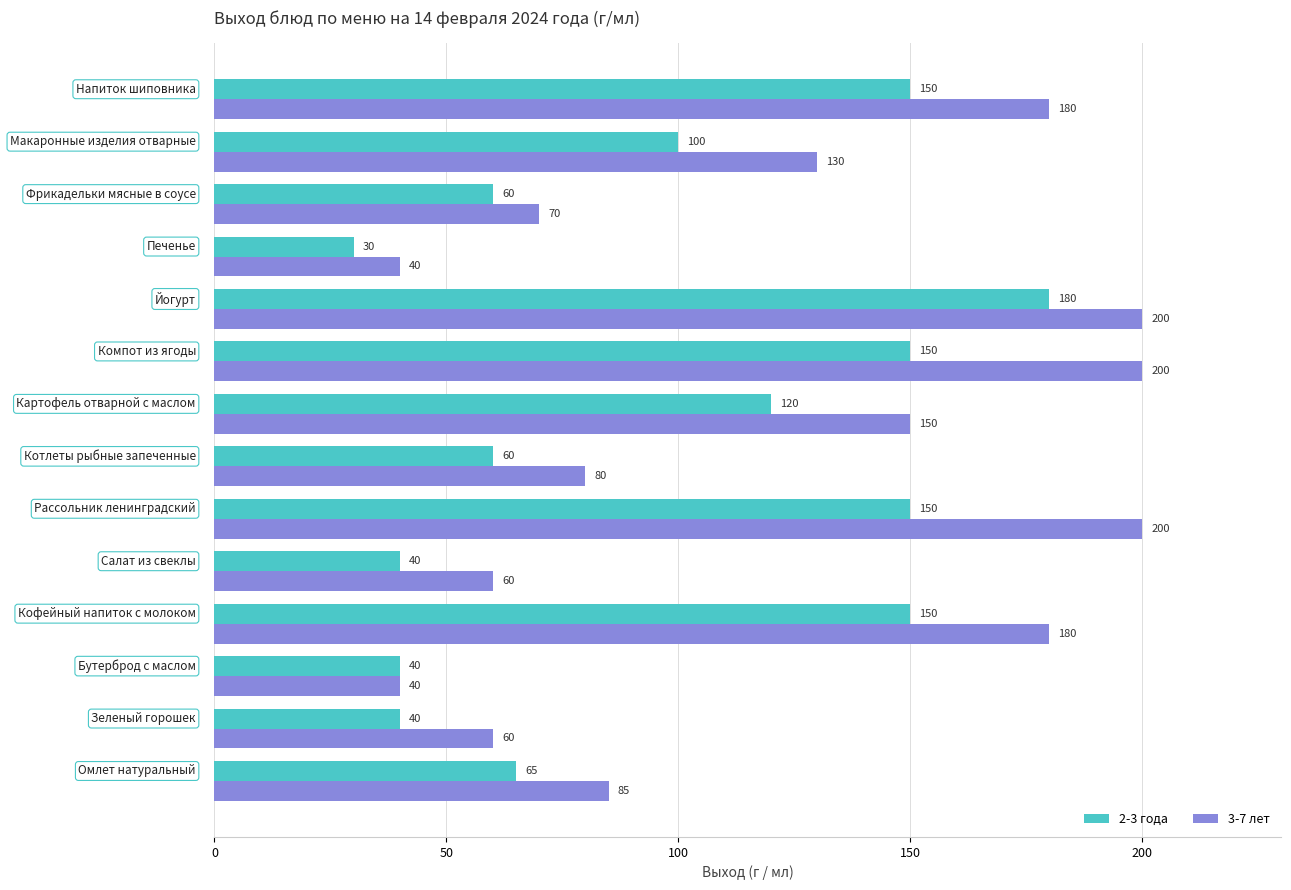

Which series has the largest total across all categories?

3-7 лет